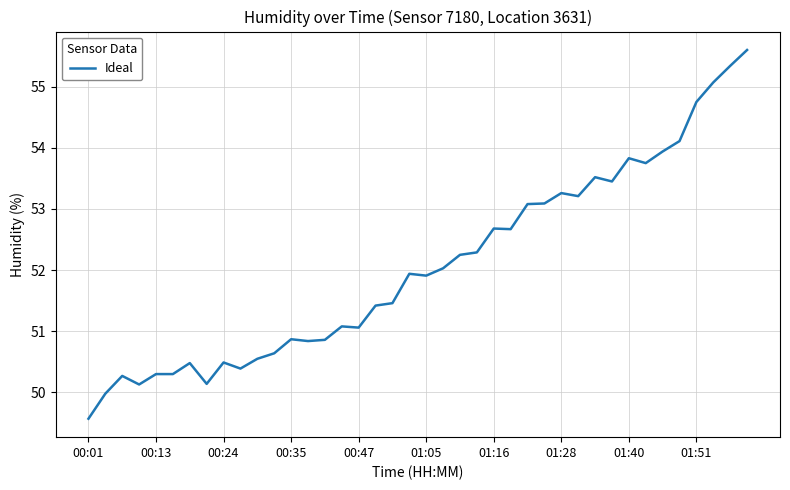

What is the greatest value displayed?

55.6